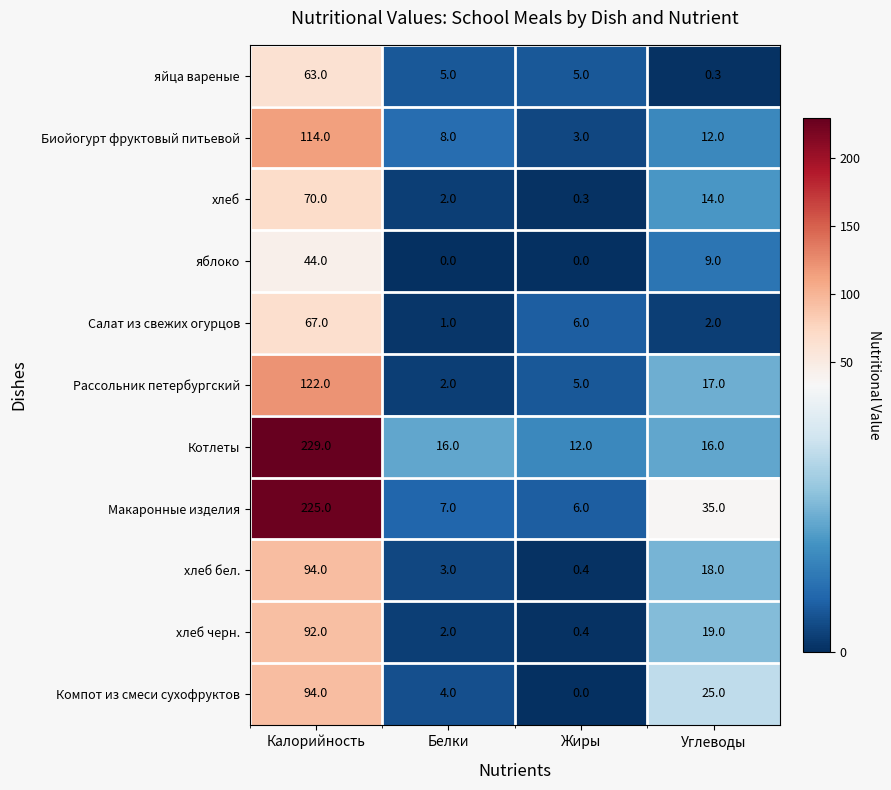

What is the difference between the second highest and second lowest values in the хлеб series?

12.0